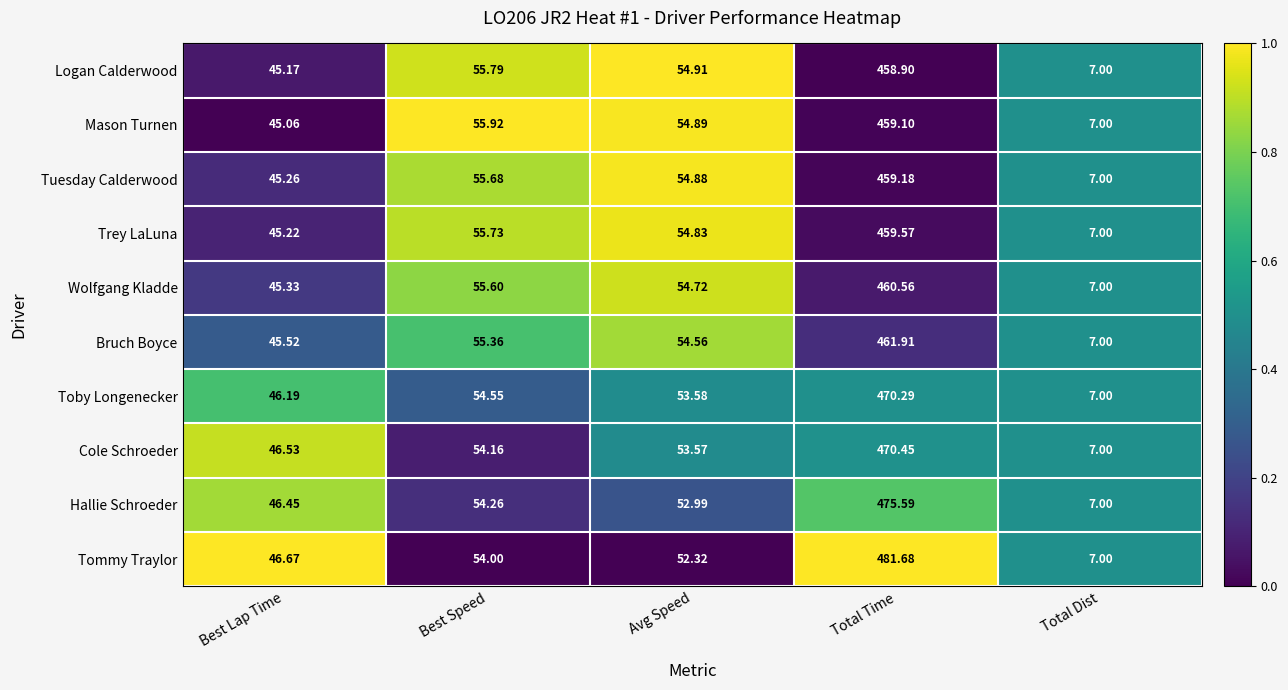

Which series has the widest spread of values?

Tommy Traylor